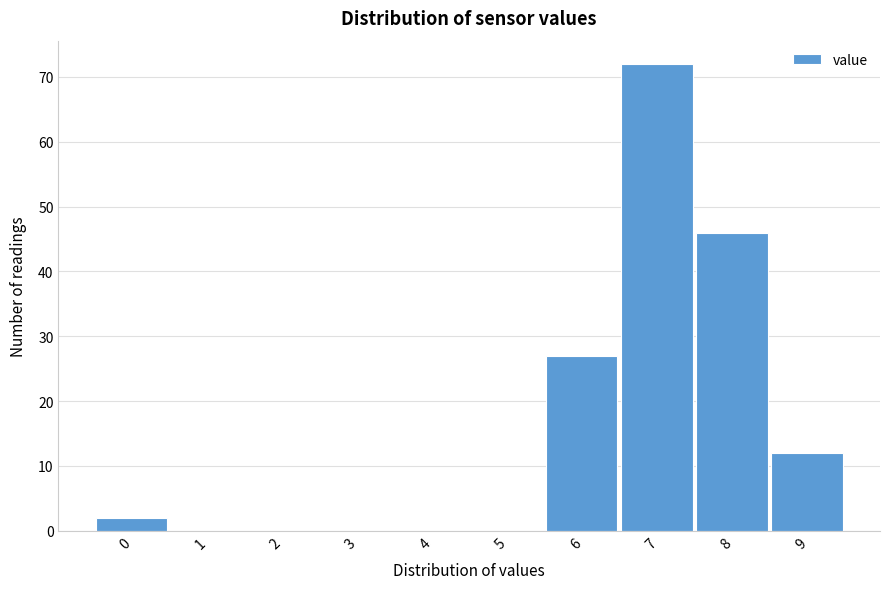

Reading left to right, list all the values displayed in this chart.

0=2	1=0	2=0	3=0	4=0	5=0	6=27	7=72	8=46	9=12